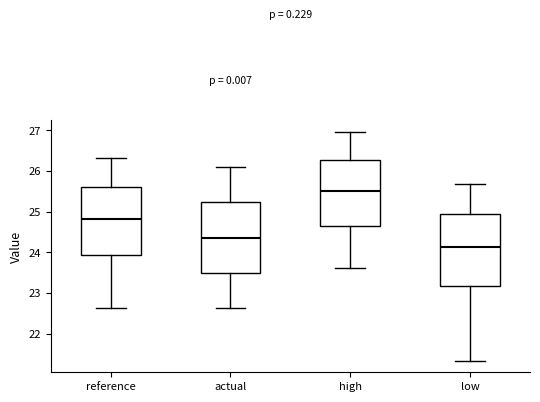

Where is the lower edge of the box for actual on the y-axis? The values are not printed on the chart, so give them approximately, as read against the axis.

23.5